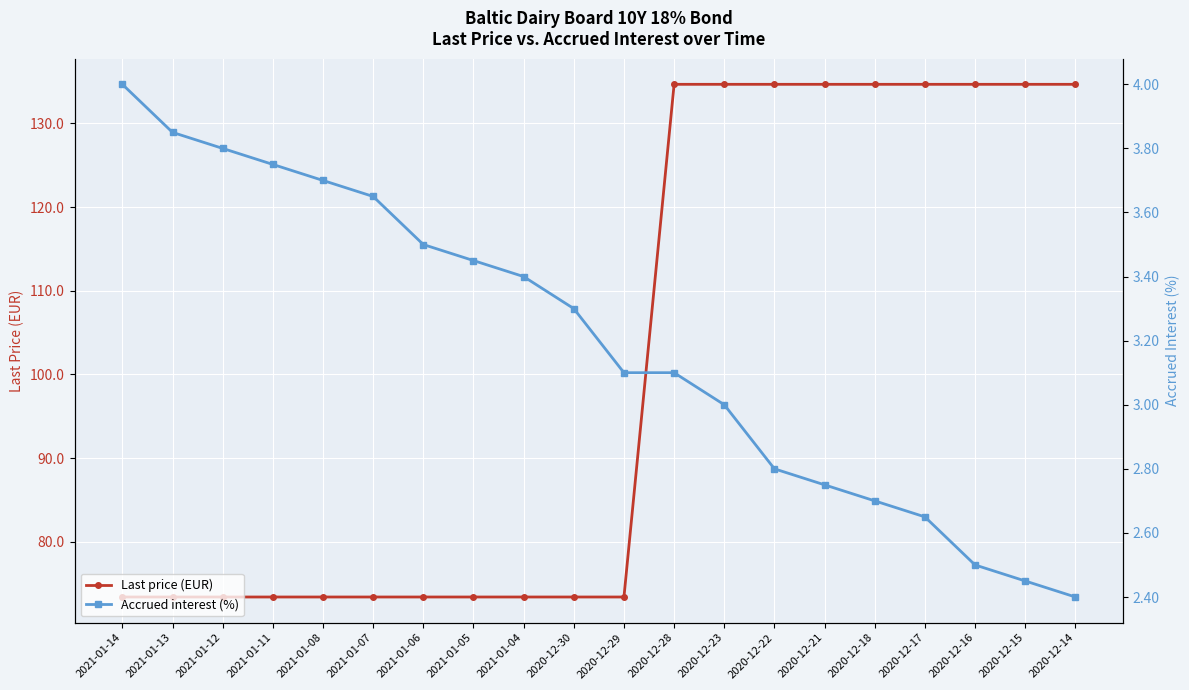

True or false: Last price (EUR) has a value of 134.7 at 2020-12-14.

True